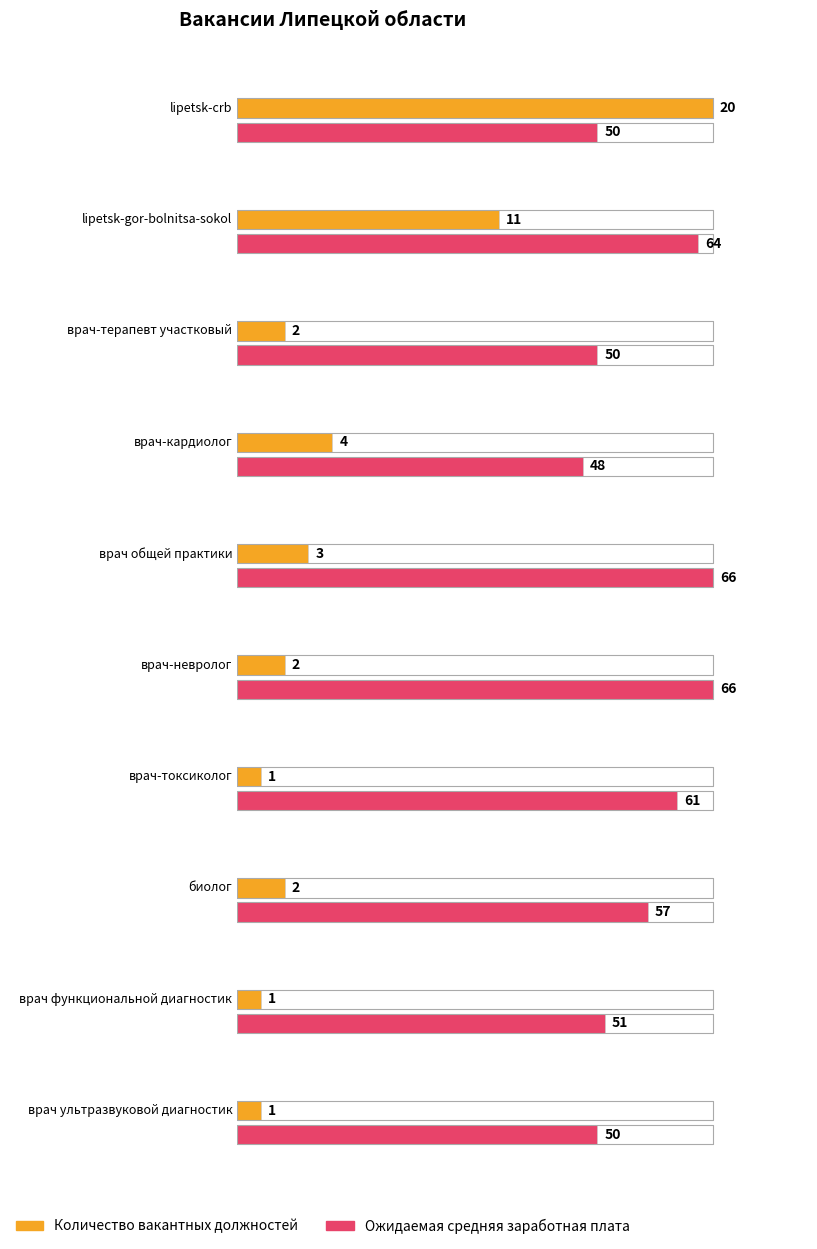

What is the sum of the Количество вакантных должностей values at lipetsk-crb and врач-токсиколог?

21